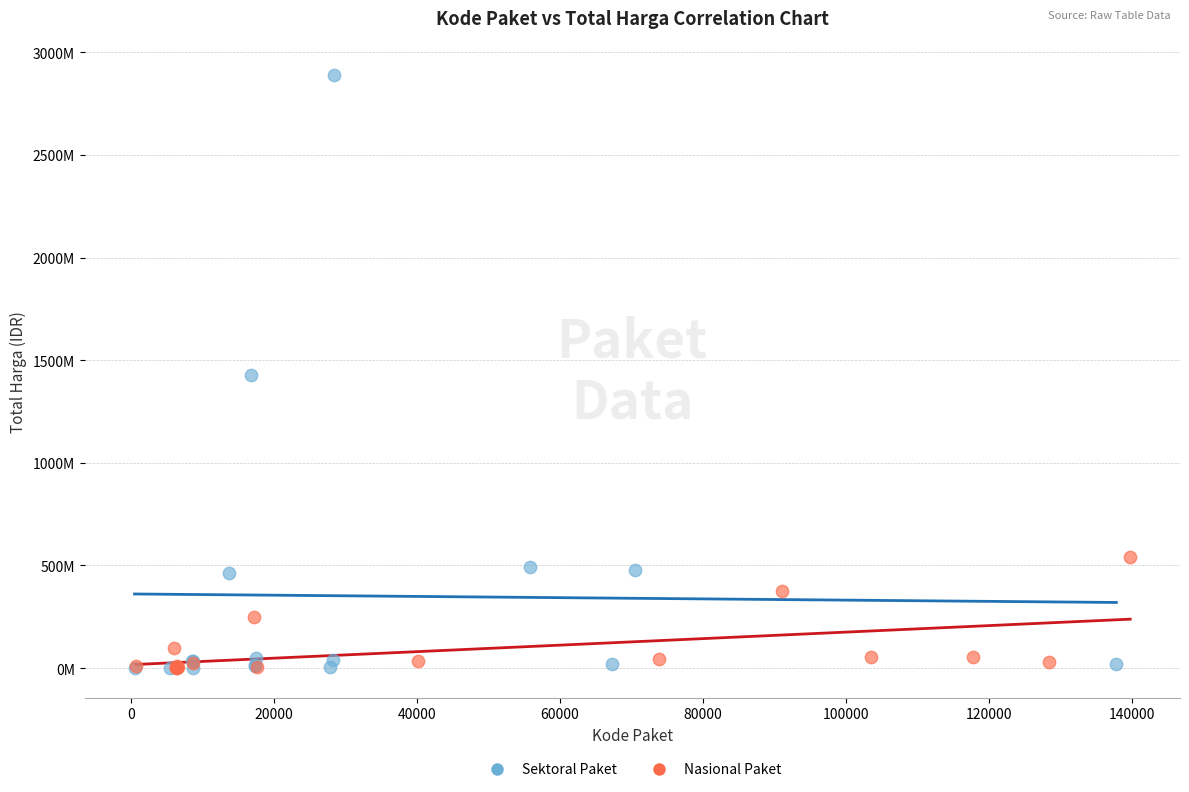

What are all the series names shown in the legend?

Sektoral Paket, Nasional Paket